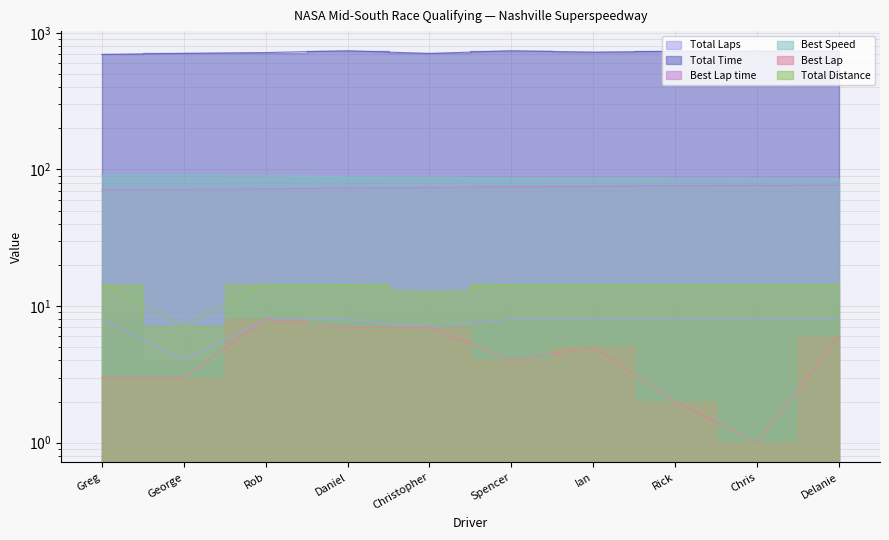

Between Rob and Ian, which is larger?

Rob